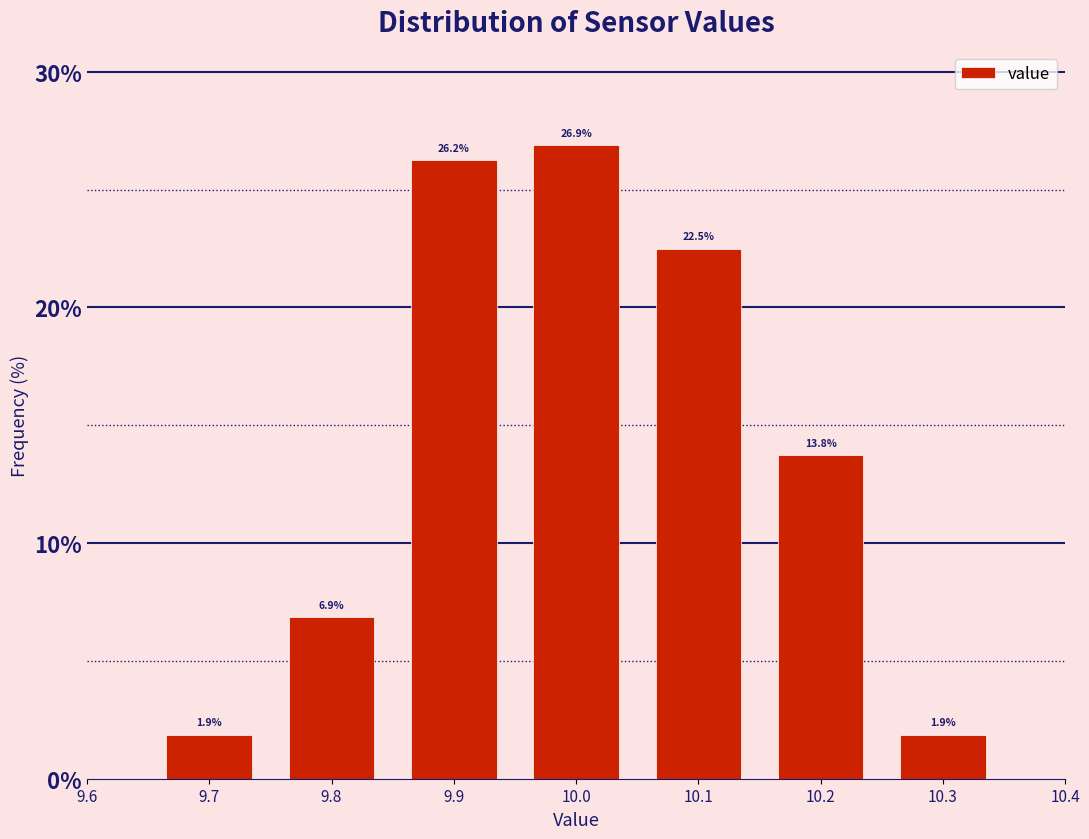

What is the height of the bar covering 9.85 to 9.95 on the x-axis?

26.2